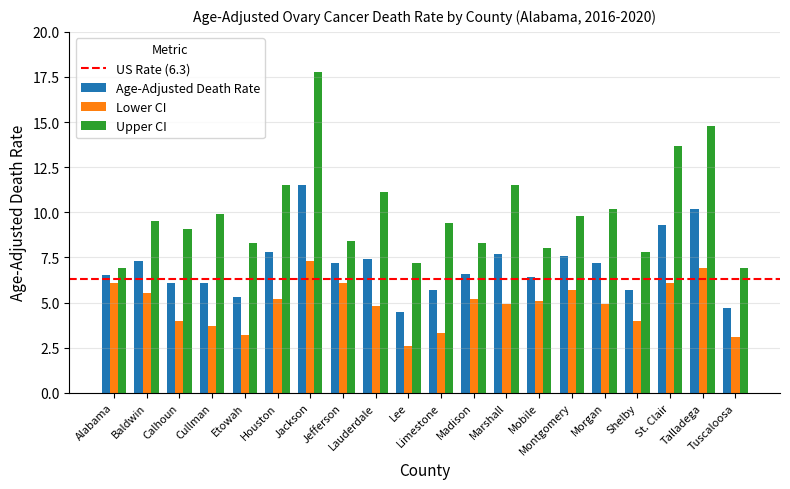

What is the sum of the Upper CI values at Baldwin and Montgomery?

19.3